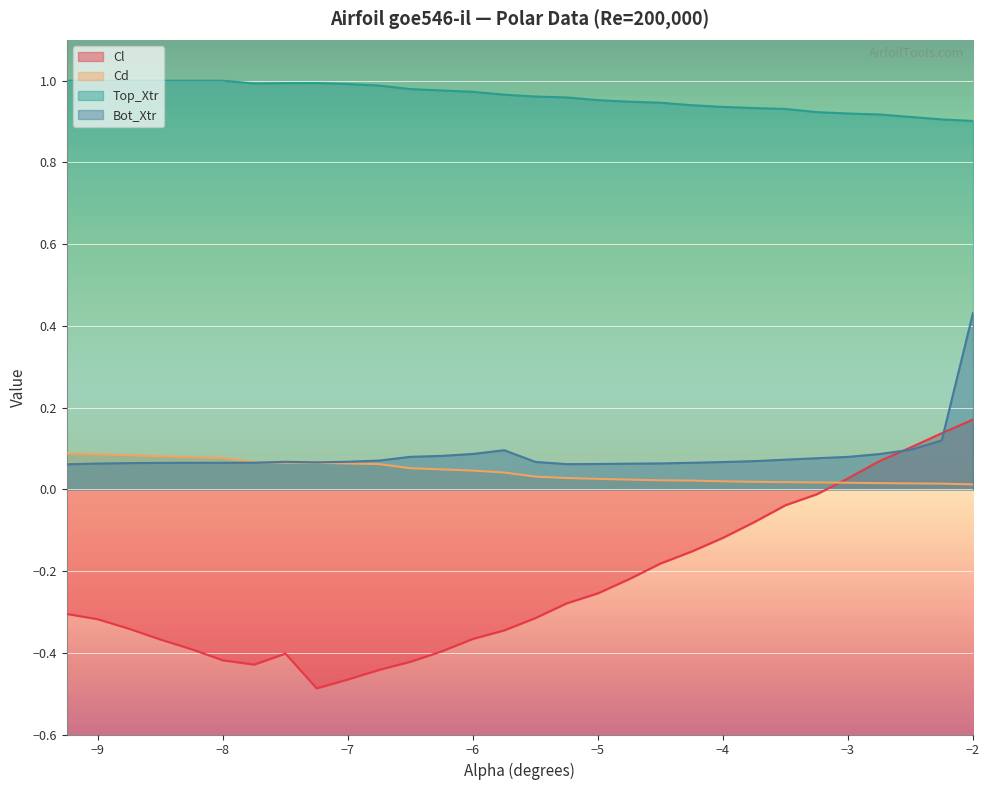

Between -4.25 and -7.75, which is larger?

-4.25